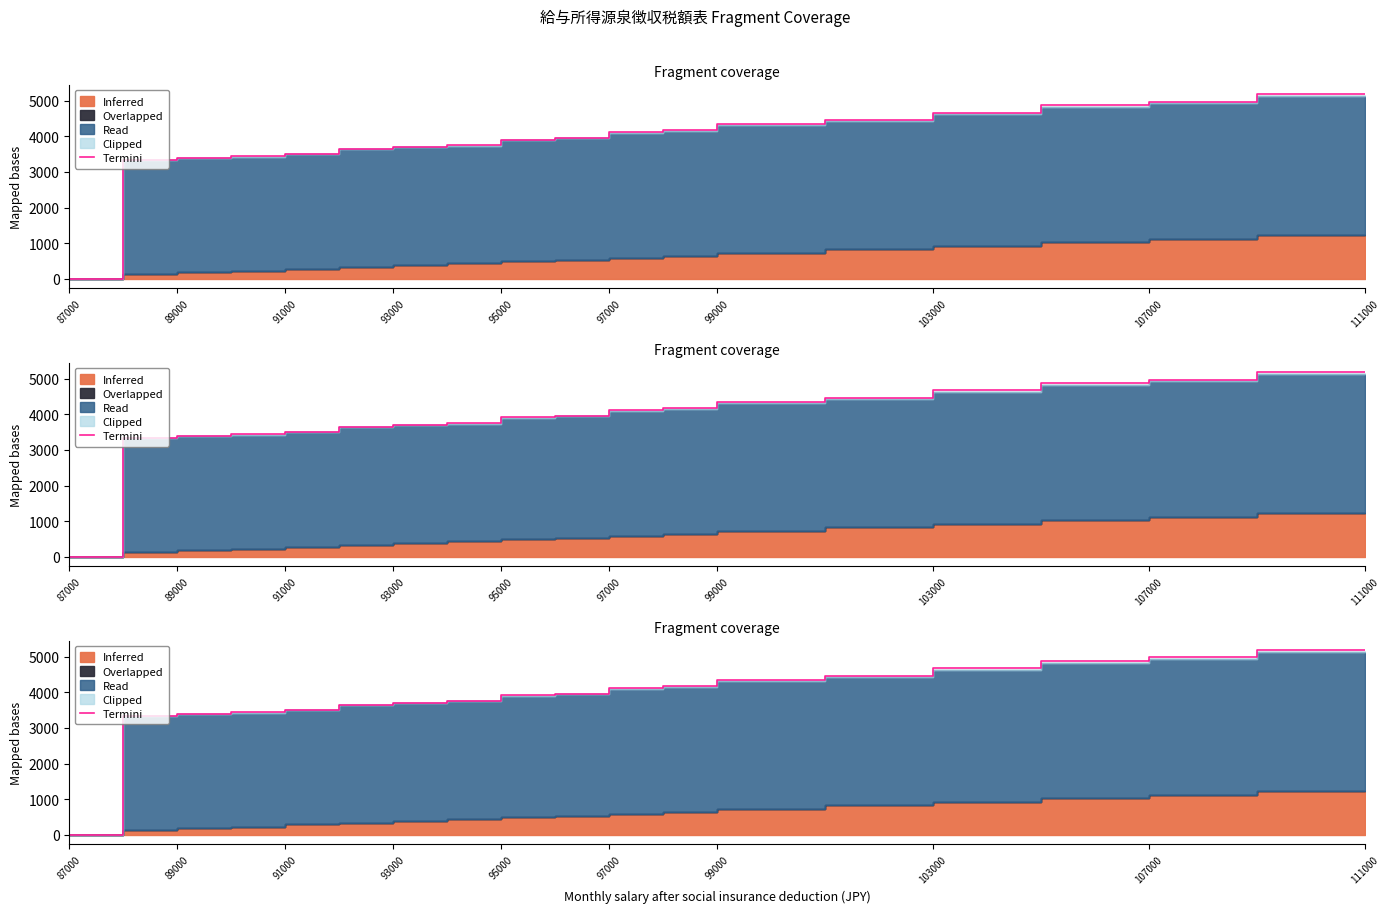

What is the label of the 1st point from the left?

87000